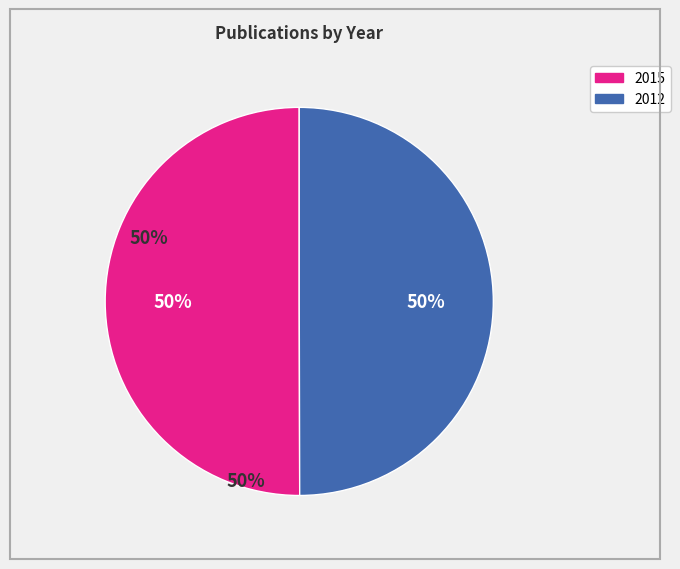

Count the number of slices in the pie.

2